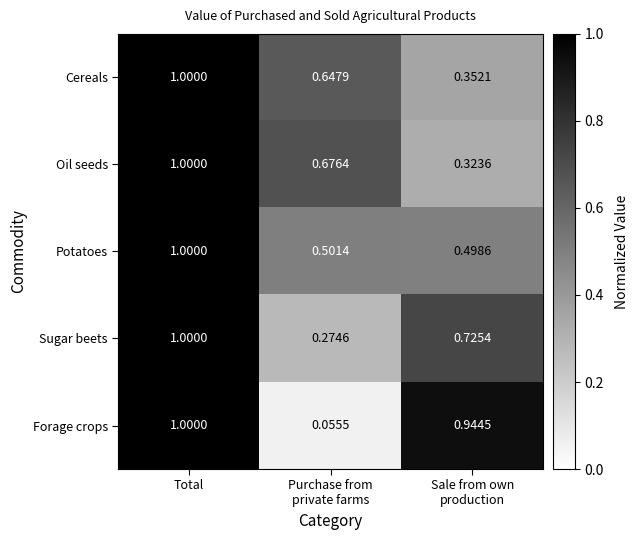

Which label corresponds to the largest value in the chart?

Total